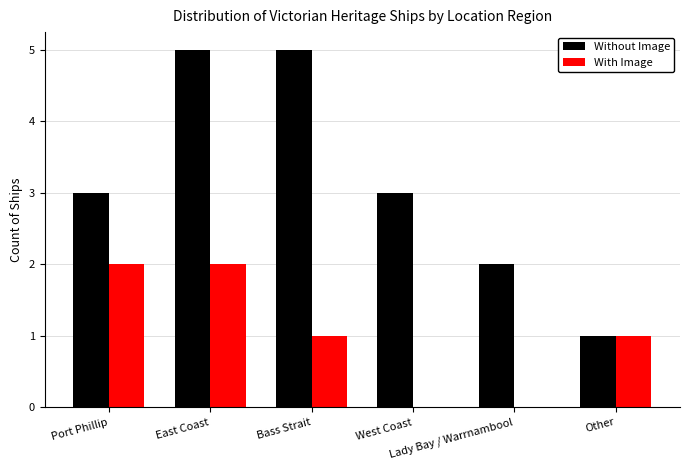

Is it true that With Image equals 1 at East Coast?

False